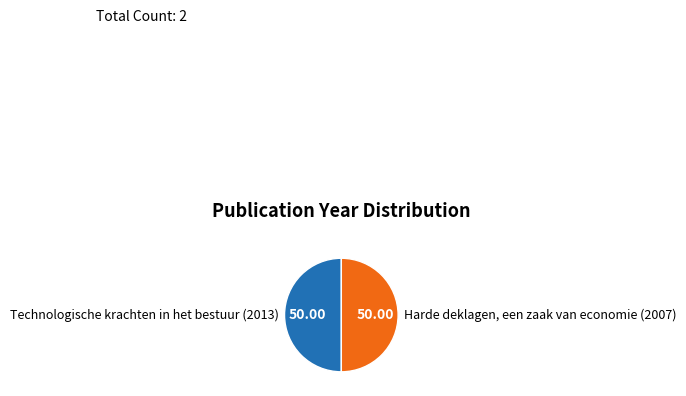

What is the ratio of the value at Technologische krachten in het bestuur (2013) to the value at Harde deklagen, een zaak van economie (2007)?

1.0